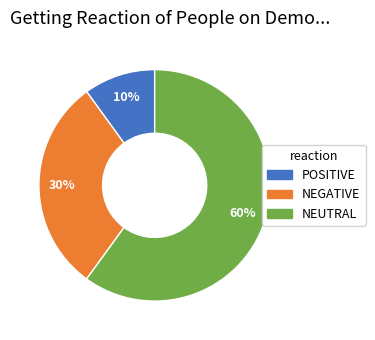

How many slices are in this pie chart?

3